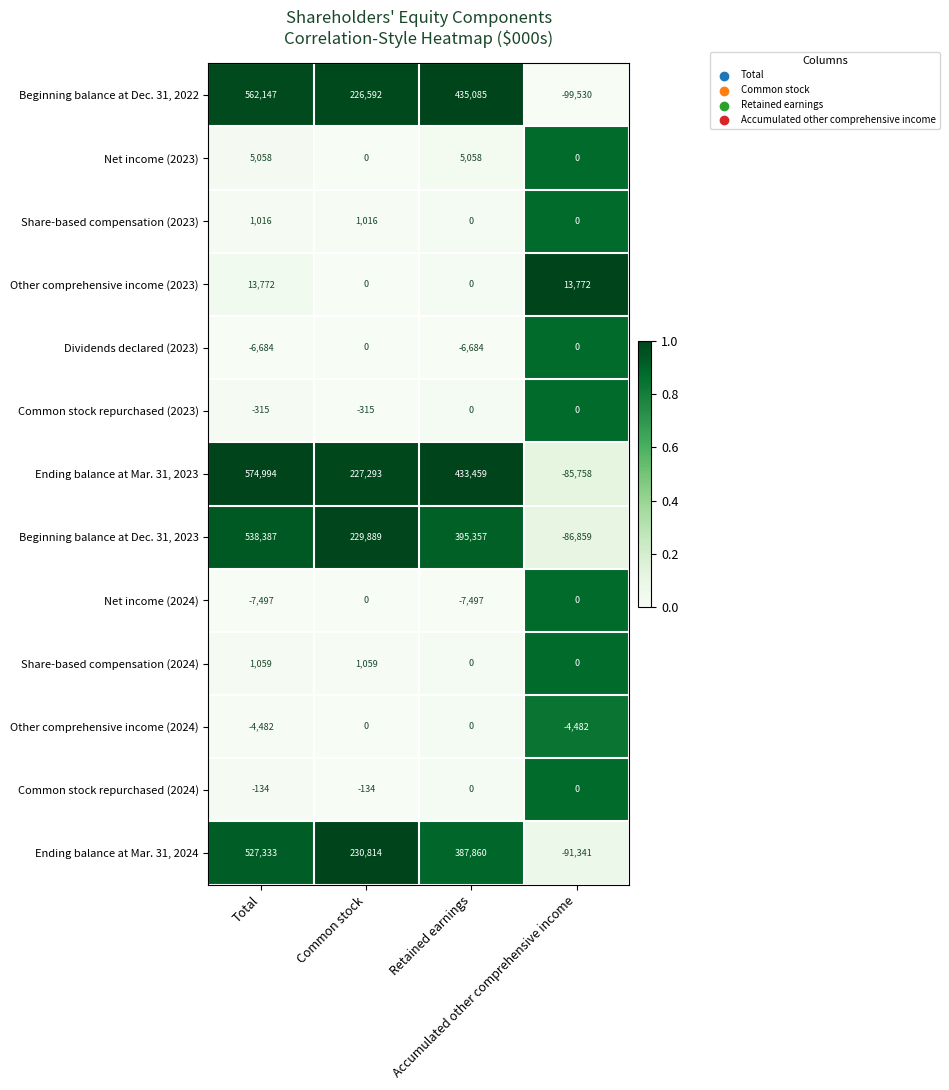

What is the average value of the Other comprehensive income (2024) series?

-2241